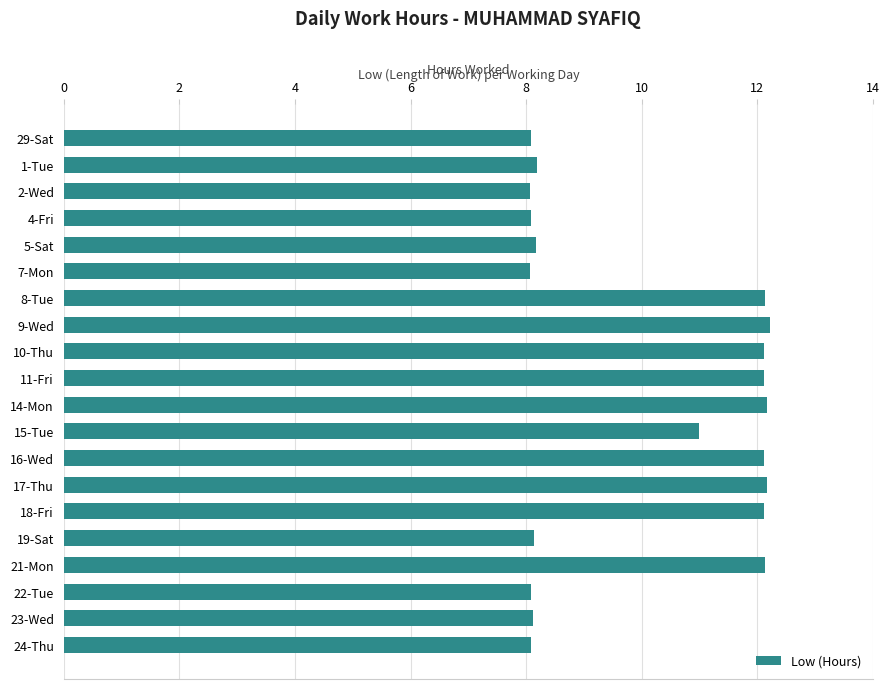

What is the ratio of the value at 16-Wed to the value at 11-Fri?

1.0